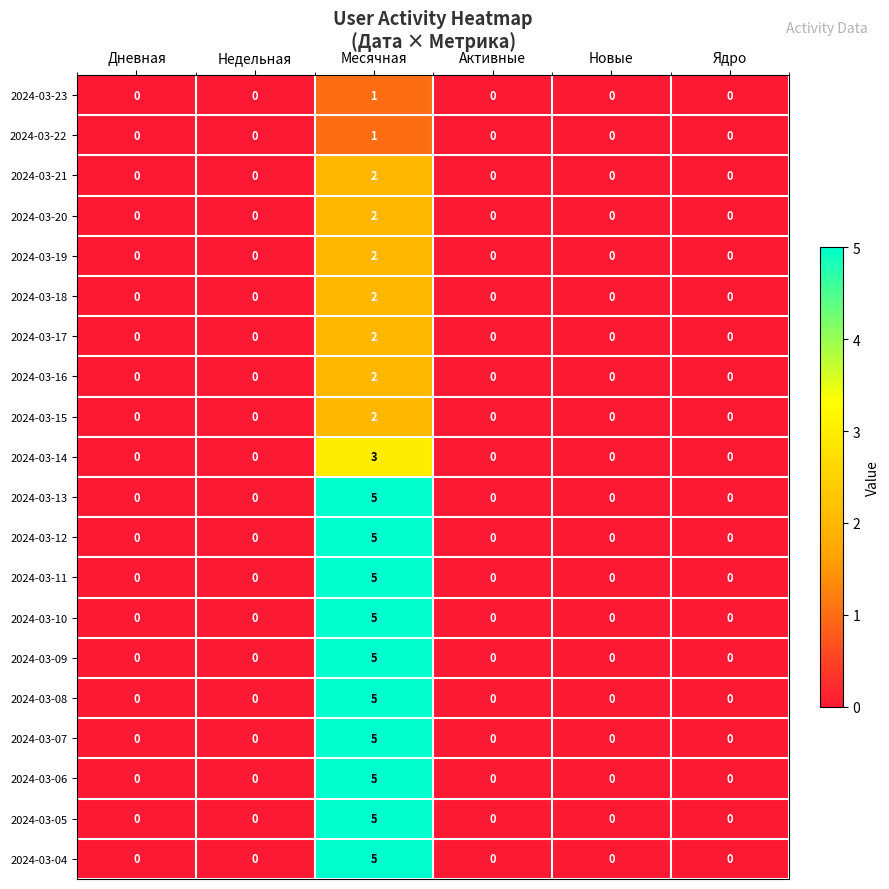

At which category is the sum across all series the highest?

Месячная